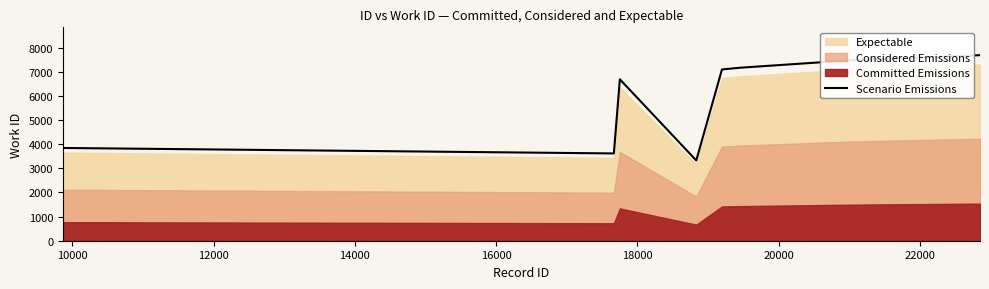

What is the smallest value displayed?

3326